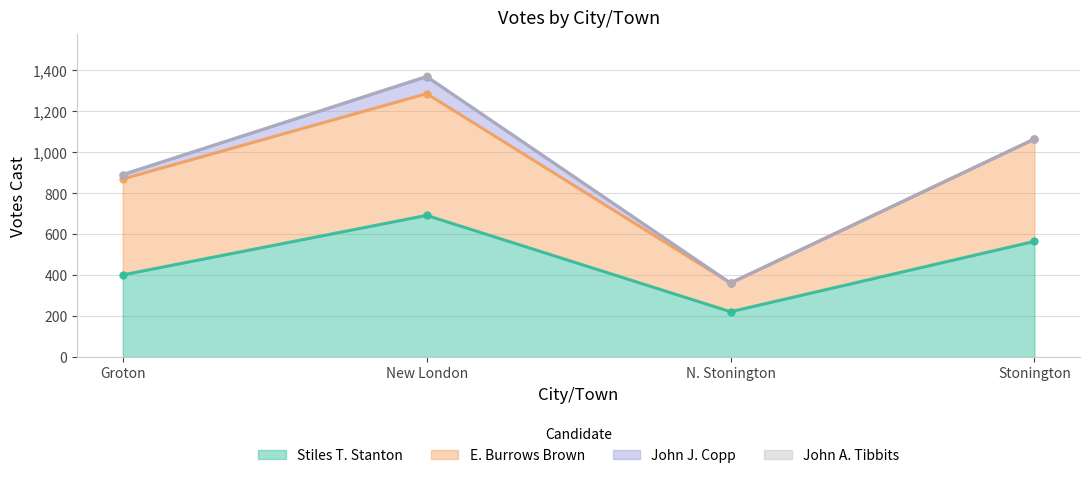

What position from the right is N. Stonington?

2